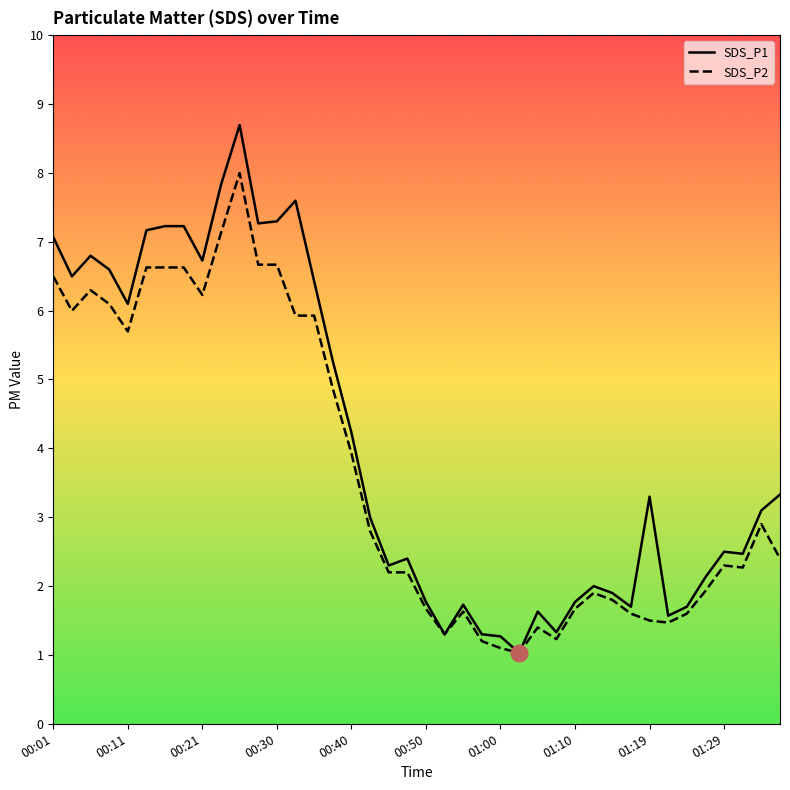

True or false: SDS_P1 has more than 0 points higher than both neighbors.

True